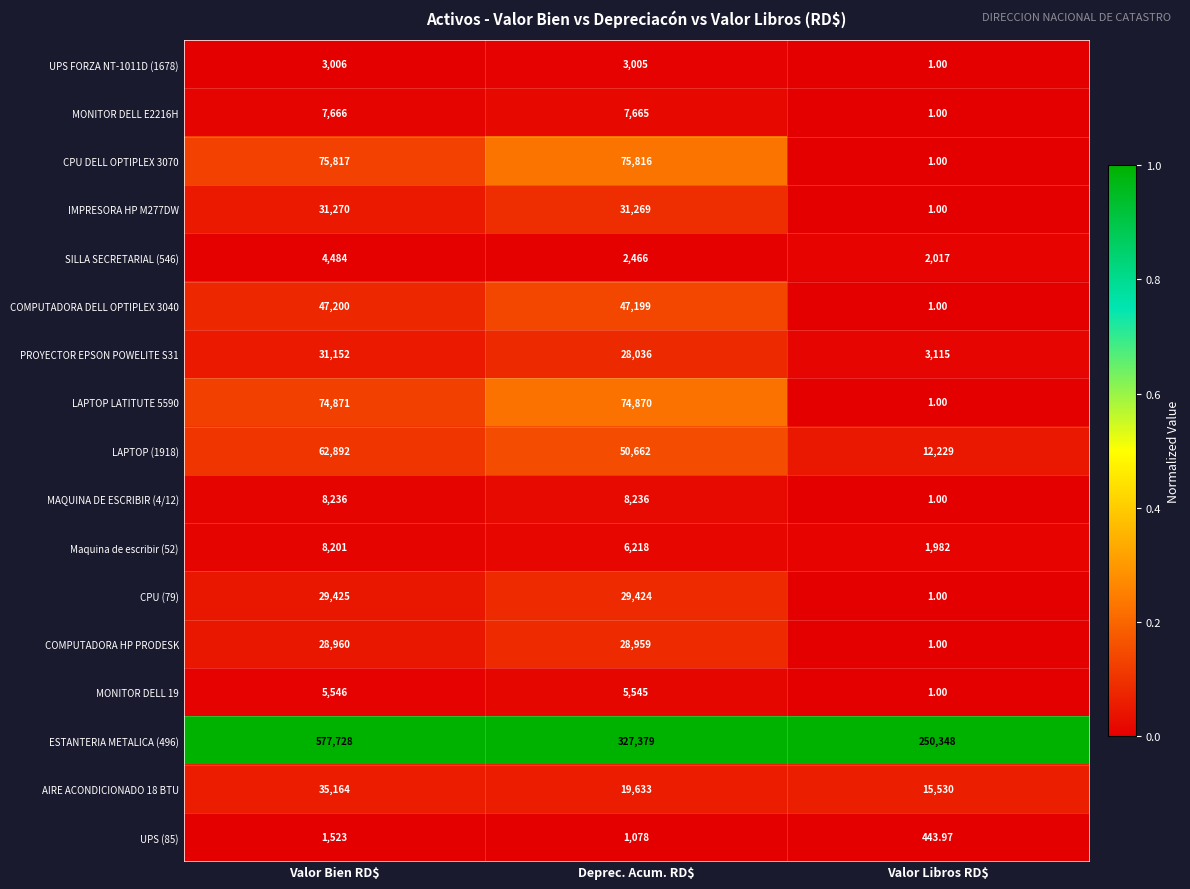

Which label corresponds to the smallest value in the chart?

Valor Libros RD$